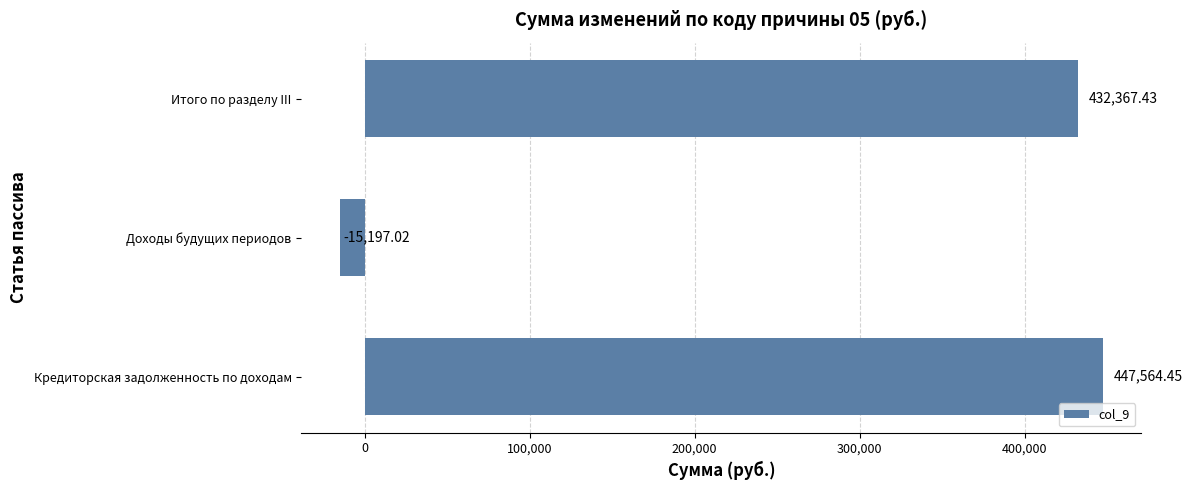

Which has a higher value, Доходы будущих периодов or Итого по разделу III?

Итого по разделу III